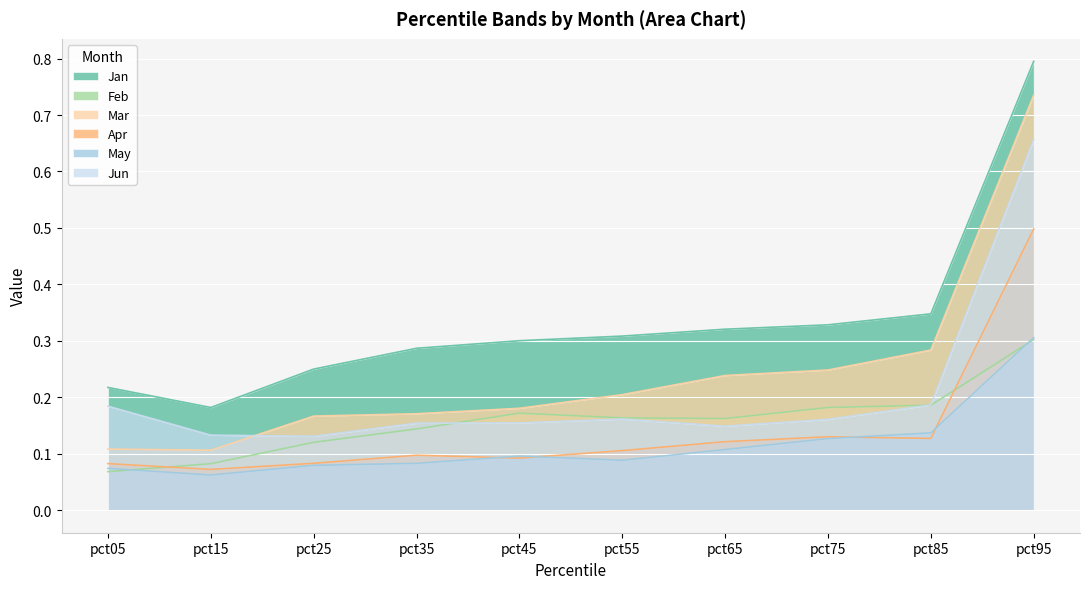

What is the difference between the maximum and minimum values in the Jan series?

0.6